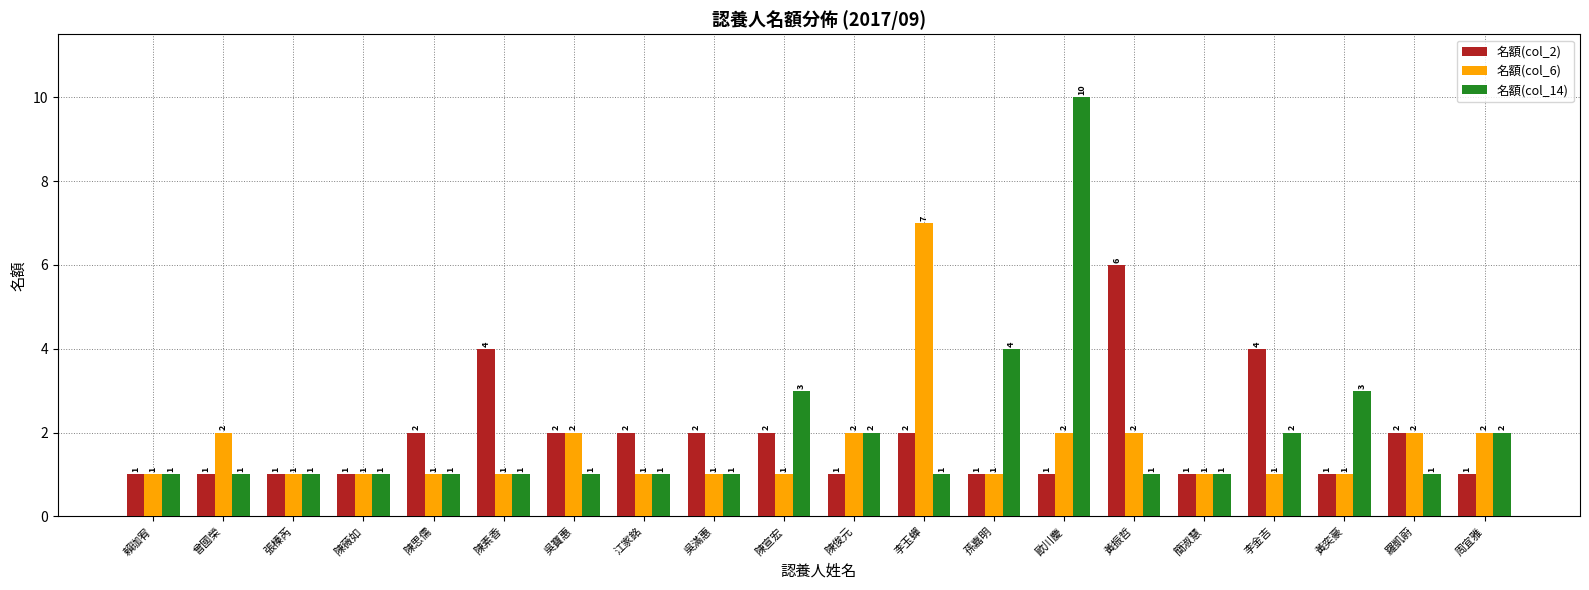

Between 陳素香 and 江家銘, which series saw the biggest shift?

名額(col_2)